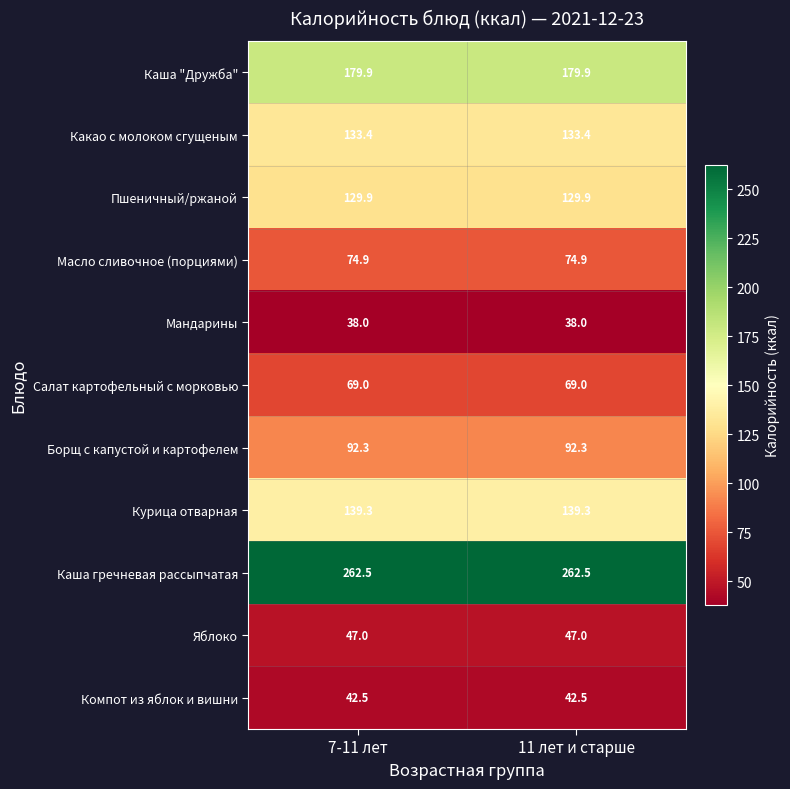

Reading left to right, list all the values displayed in this chart.

Каша "Дружба": 7-11 лет=179.9	11 лет и старше=179.9
Какао с молоком сгущеным: 7-11 лет=133.4	11 лет и старше=133.4
Пшеничный/ржаной: 7-11 лет=129.9	11 лет и старше=129.9
Масло сливочное (порциями): 7-11 лет=74.9	11 лет и старше=74.9
Мандарины: 7-11 лет=38.0	11 лет и старше=38.0
Салат картофельный с морковью: 7-11 лет=69.0	11 лет и старше=69.0
Борщ с капустой и картофелем: 7-11 лет=92.3	11 лет и старше=92.3
Курица отварная: 7-11 лет=139.3	11 лет и старше=139.3
Каша гречневая рассыпчатая: 7-11 лет=262.5	11 лет и старше=262.5
Яблоко: 7-11 лет=47.0	11 лет и старше=47.0
Компот из яблок и вишни: 7-11 лет=42.5	11 лет и старше=42.5